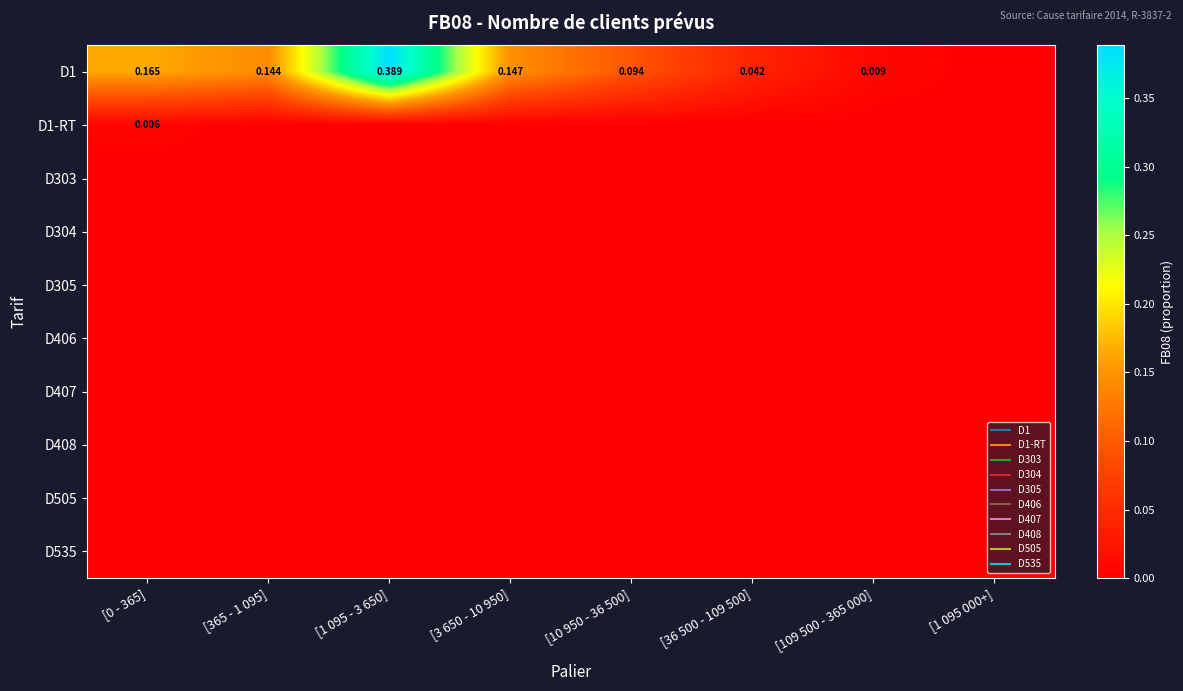

Between [365 - 1 095] and [1 095 000+], which is larger?

[365 - 1 095]